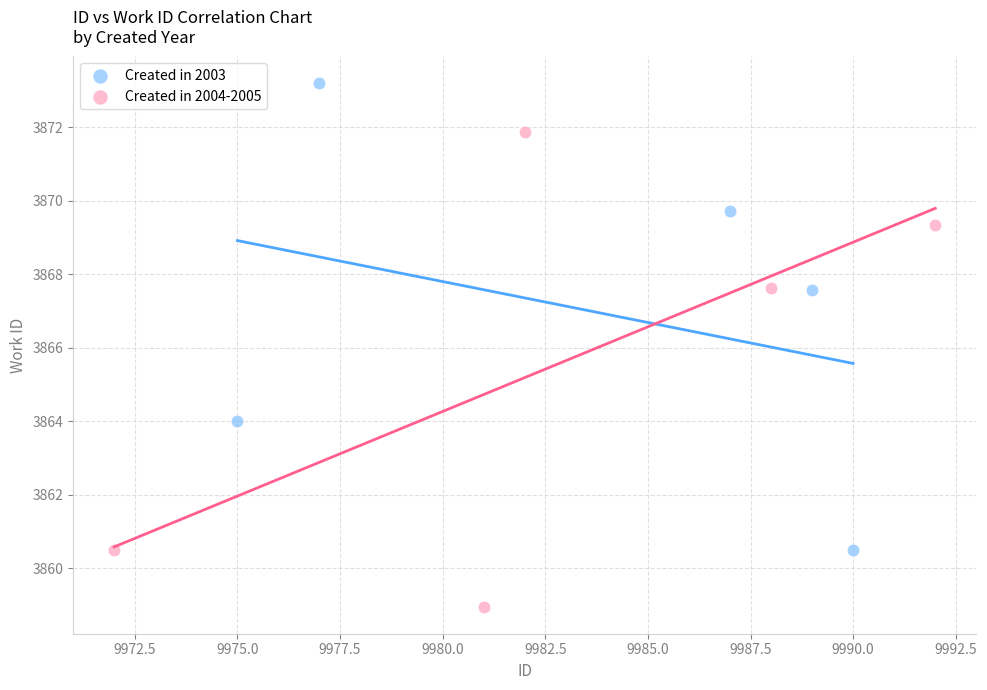

Which series reaches the maximum Y coordinate?

Created in 2003